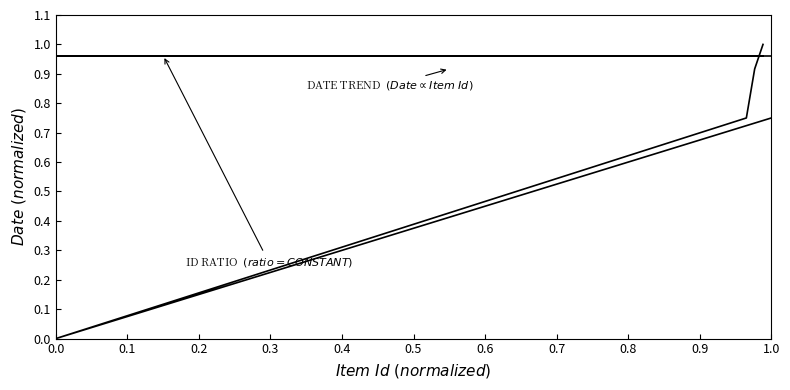

True or false: Id Ratio  (Id$_{min}$/Id$_{max}$ = CONSTANT) has more than 2 points higher than both neighbors.

False